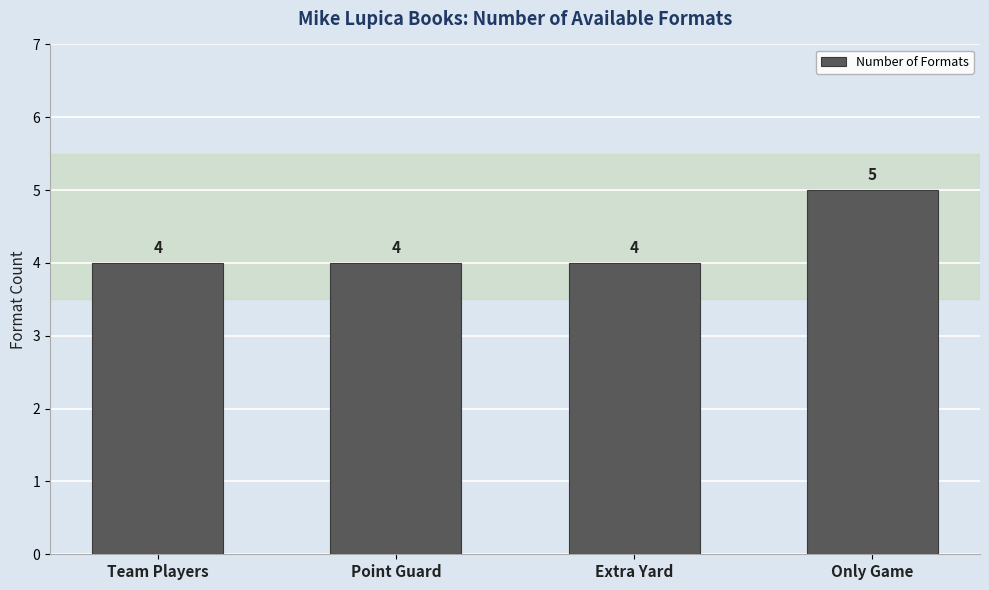

What is the change in value from Extra Yard to Only Game?

+1